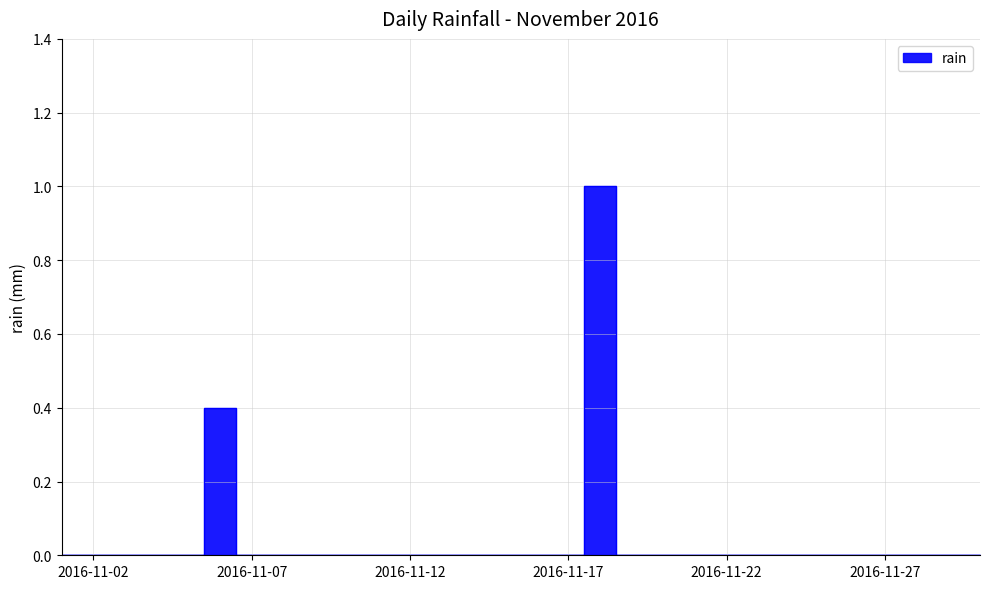

Where is the first local maximum?

2016-11-06